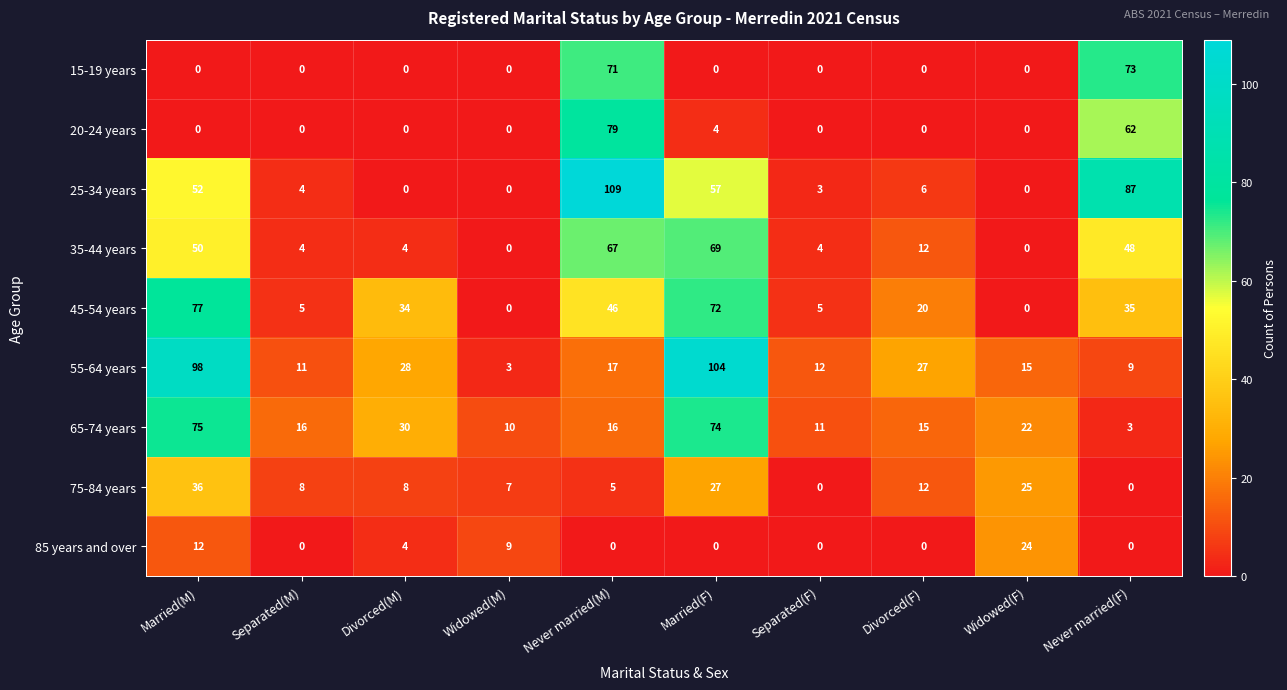

What is the average value of the 75-84 years series?

13